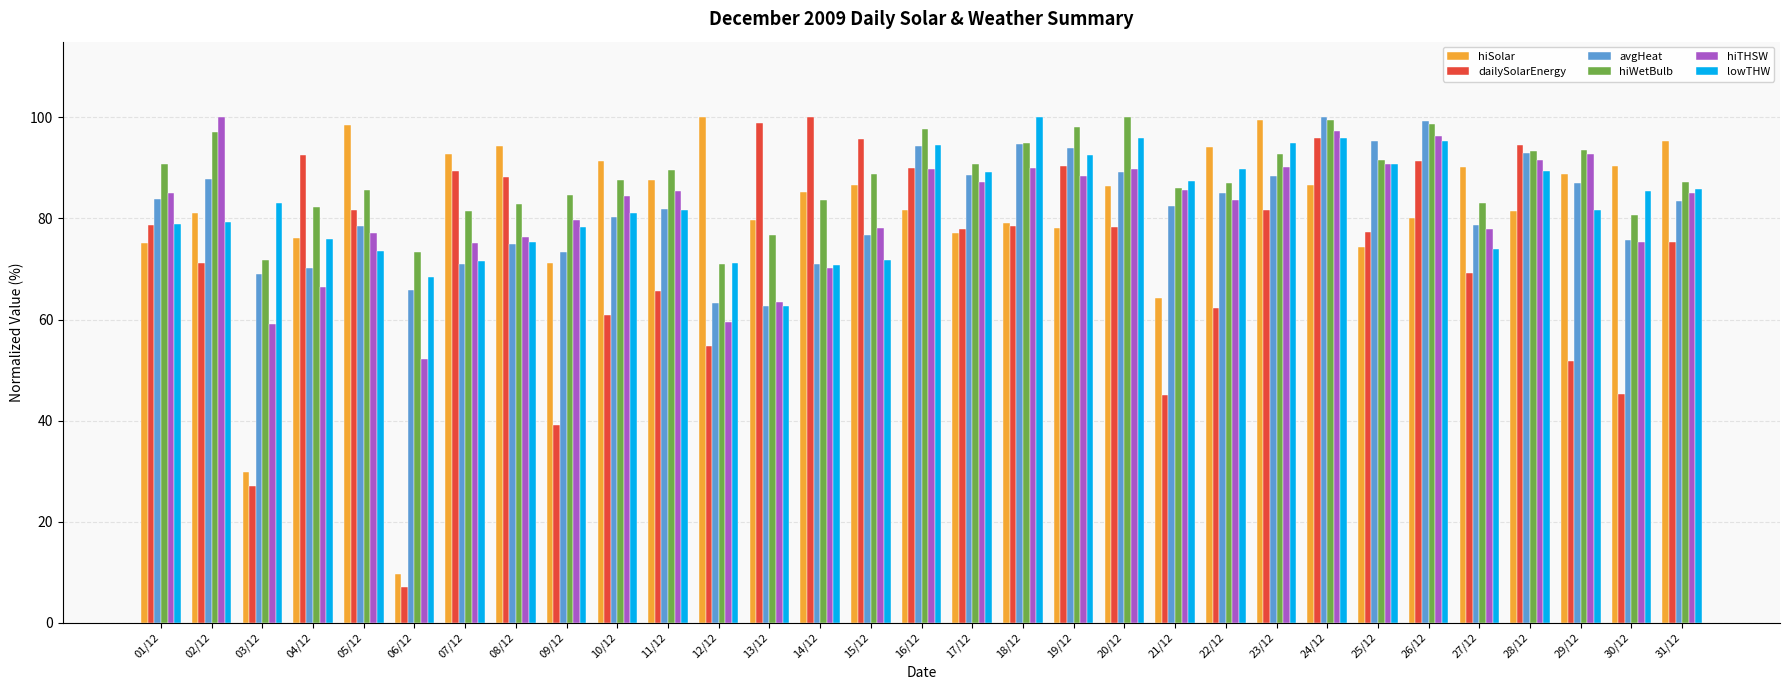

Is the value of hiSolar at 16/12 greater than the value of hiWetBulb at 09/12?

No